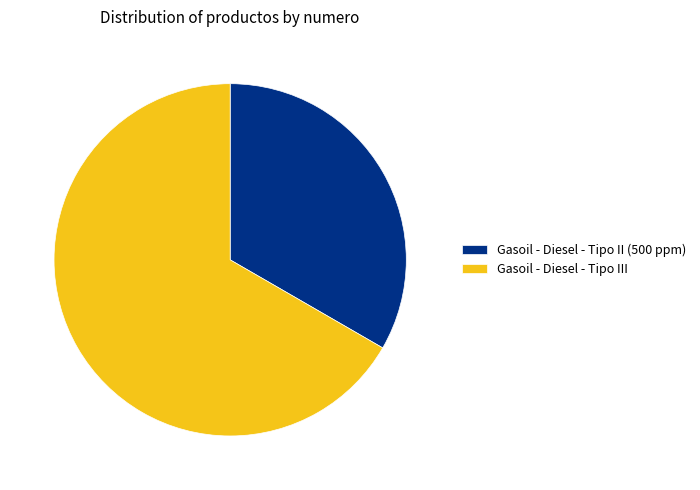

Rank the categories by value from highest to lowest.

Gasoil - Diesel - Tipo III, Gasoil - Diesel - Tipo II (500 ppm)